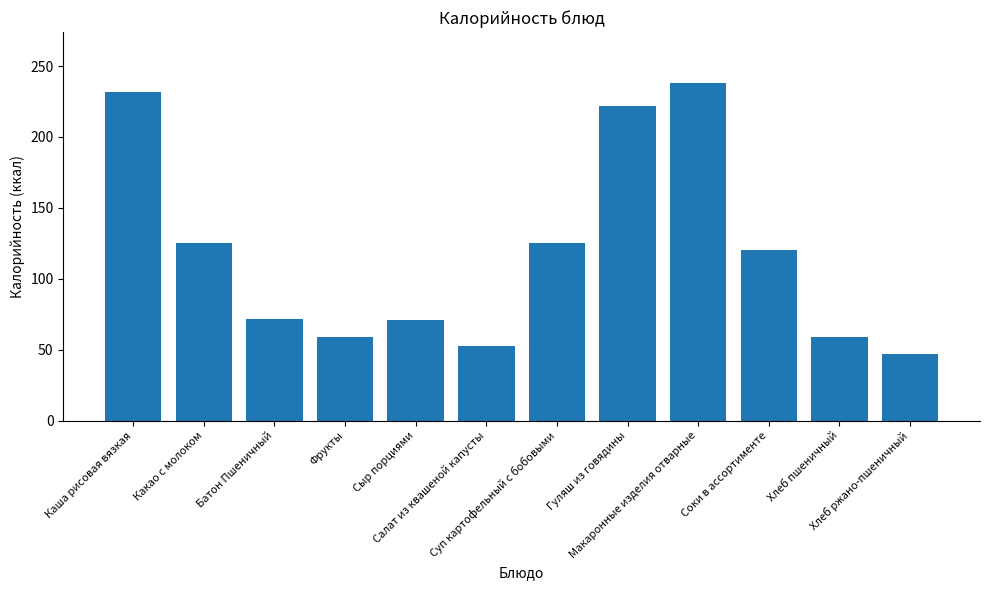

What is the minimum value shown in the chart?

47.0